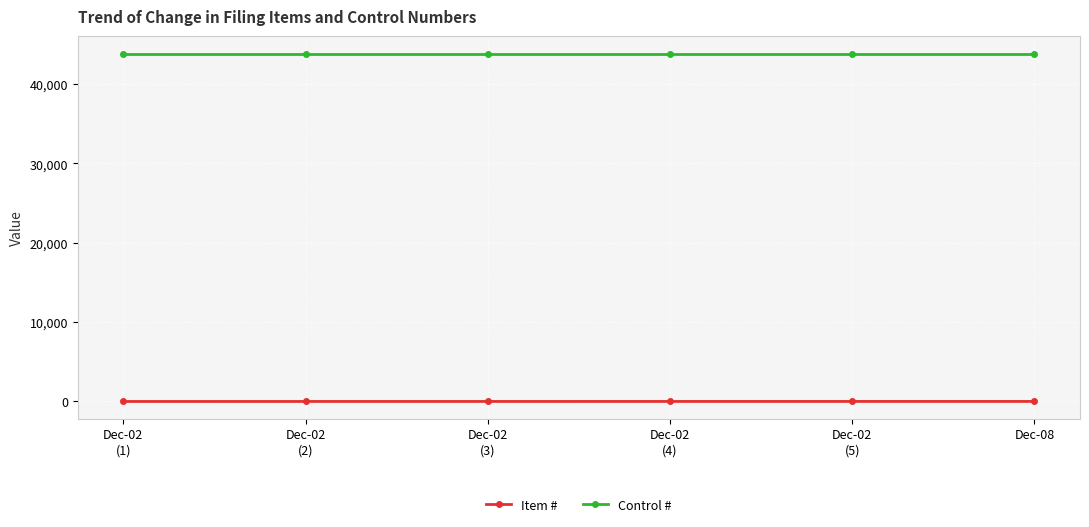

What is the difference between the Item # values at Dec-02
(3) and Dec-02
(4)?

1